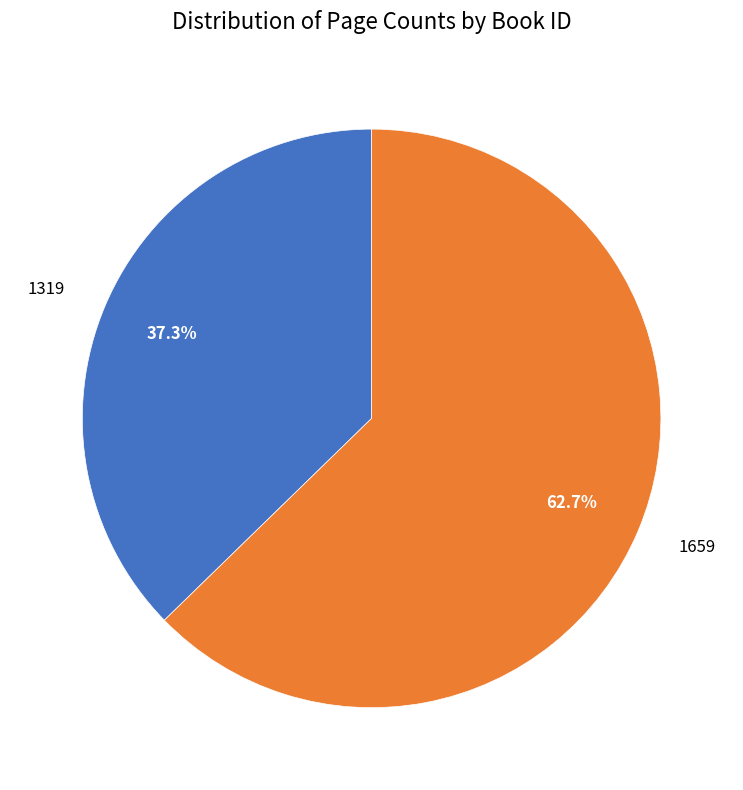

True or false: 1319 accounts for 48% of the total.

False